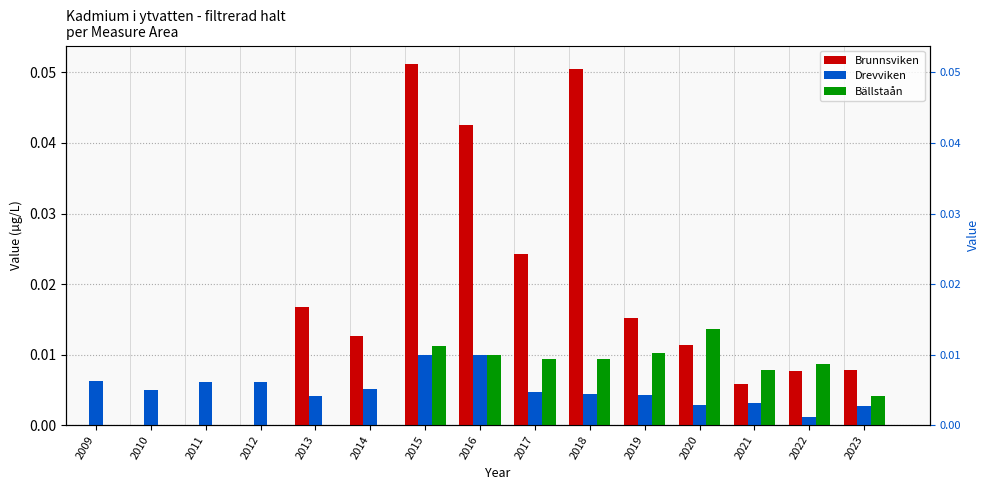

Which series changed the most between 2009 and 2010?

Drevviken